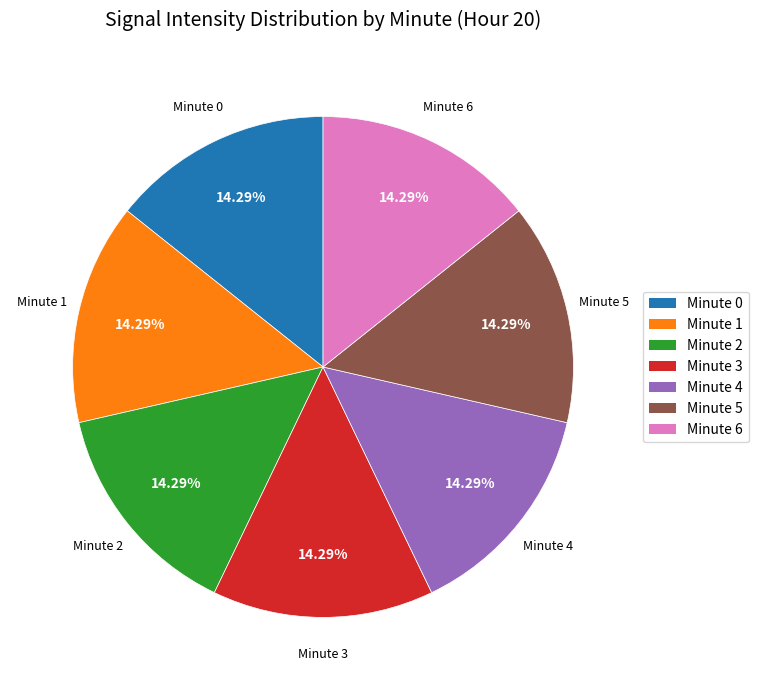

Is Minute 0 the majority of the pie?

No